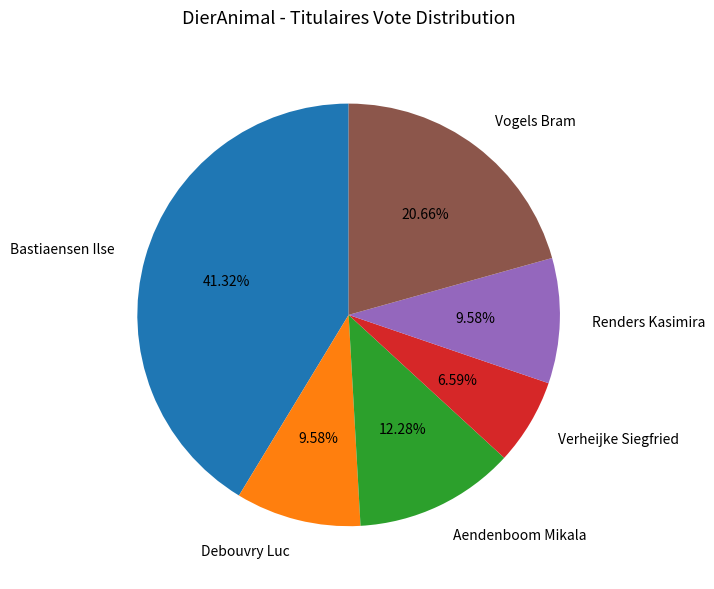

To the nearest percent, what is the difference between the largest and smallest slice percentages?

35%